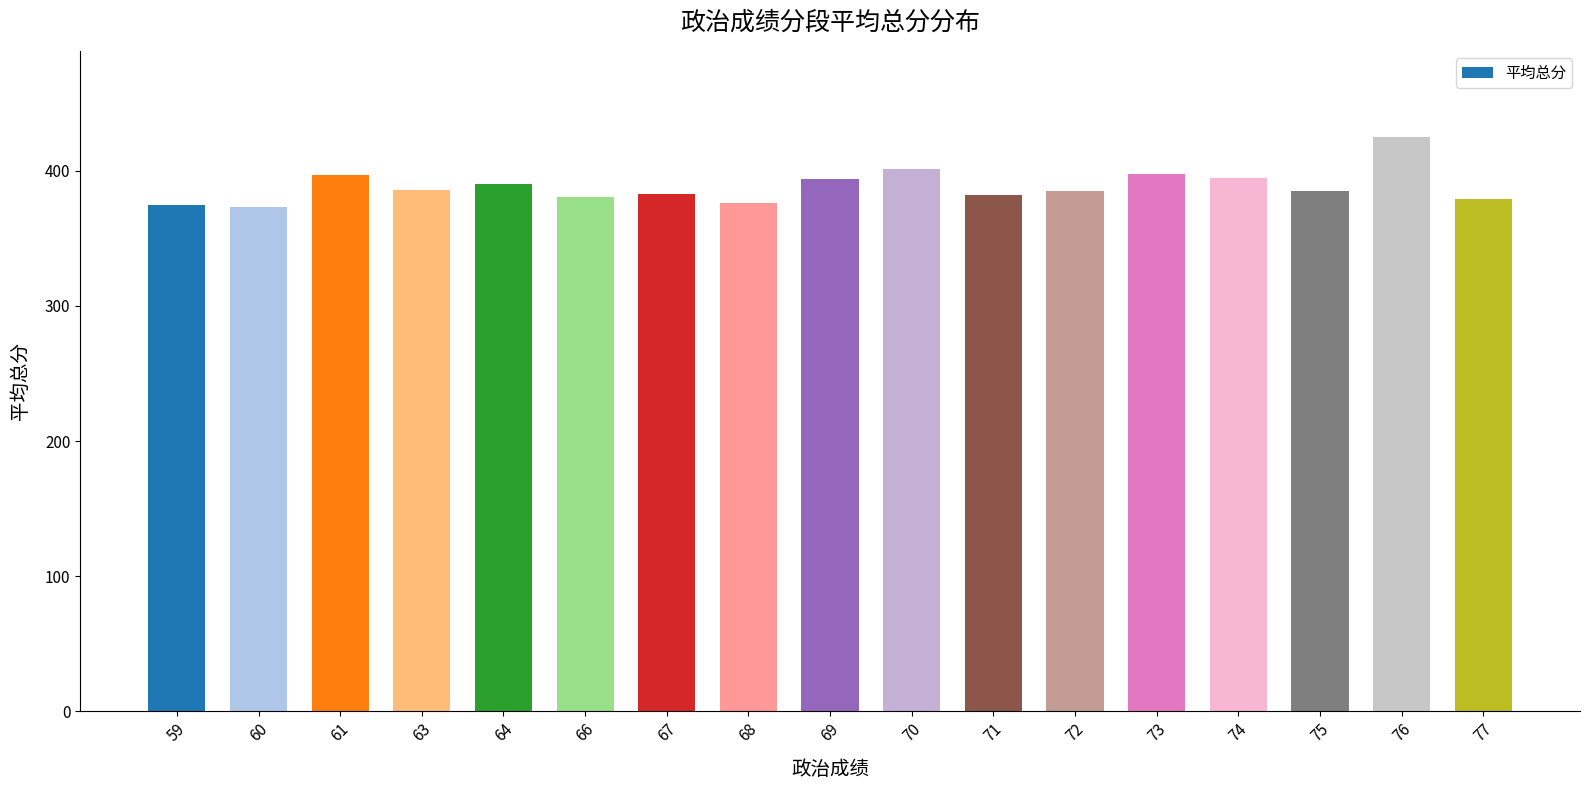

What is the difference between the second highest and second lowest values?

26.0